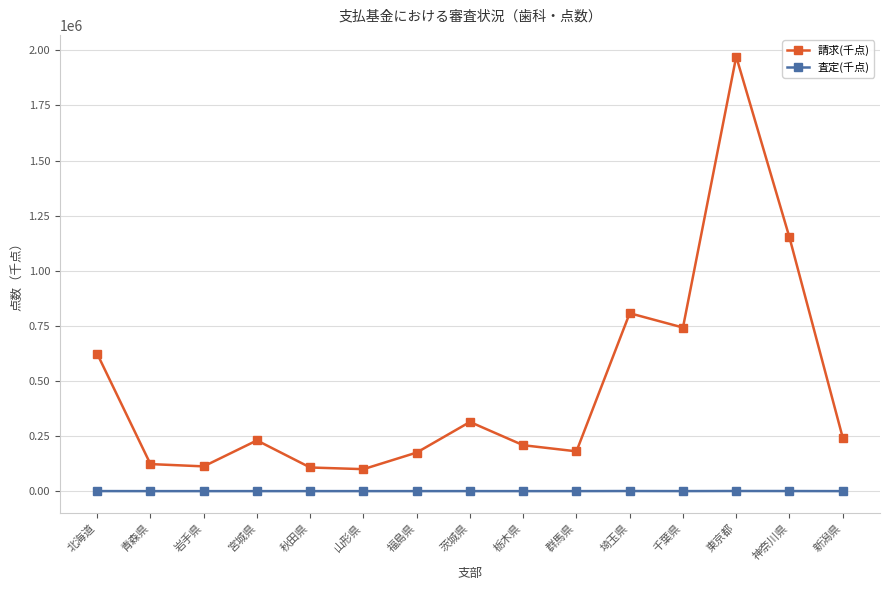

What is the label of the 12th point from the right?

宮城県